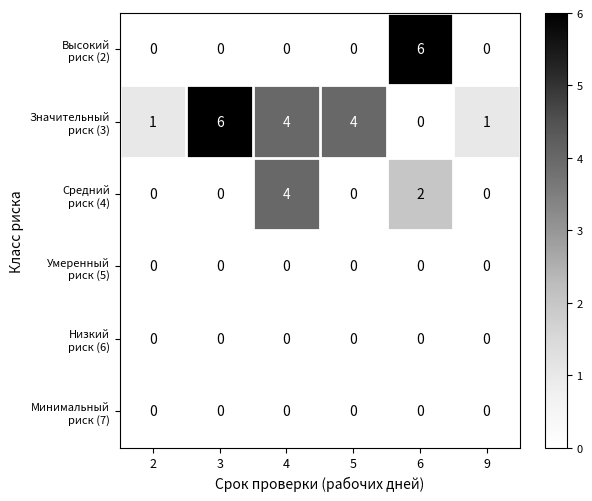

What is the spread (max minus min) of values at 3?

6